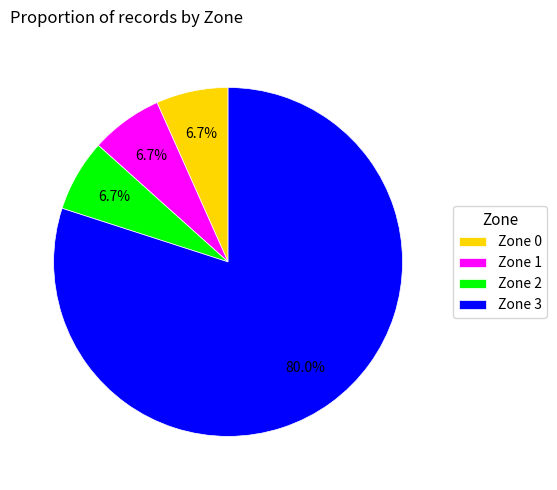

The Zone 3 slice represents 95% of the pie. True or false?

False